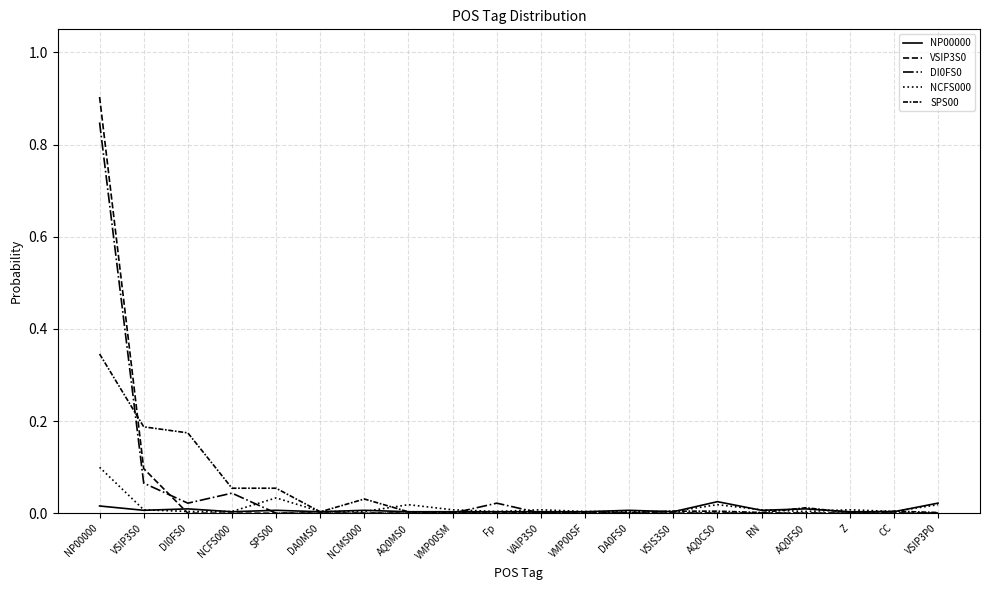

Is this an area chart (filled region under the line)?

No